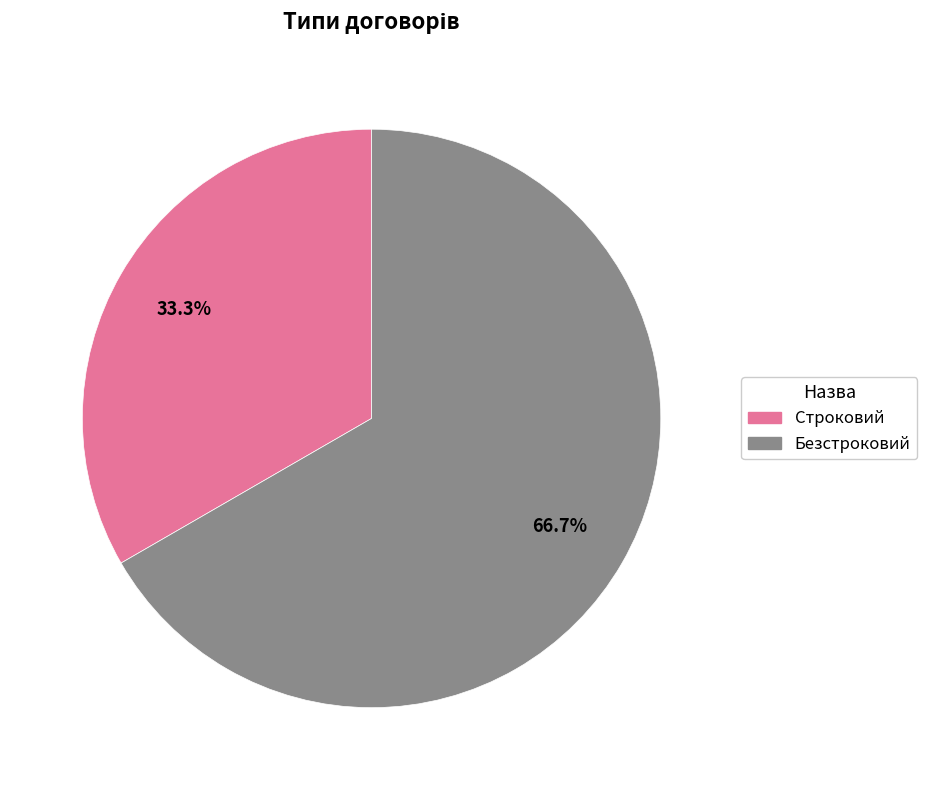

Does any single category account for the majority?

Yes